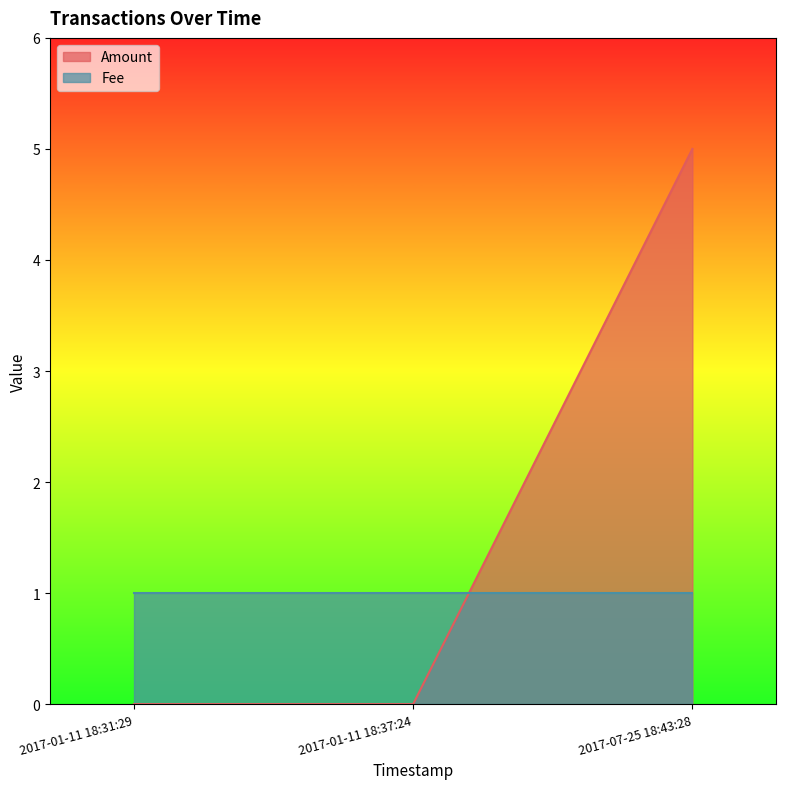

How many values exceed 0?

1